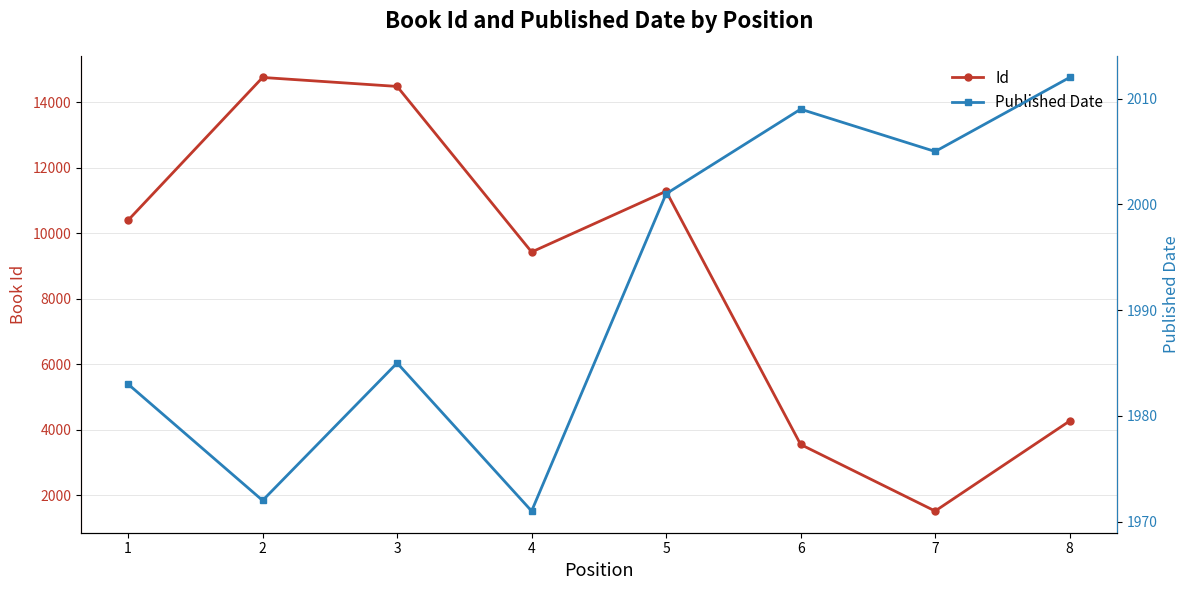

At which label does Published Date reach its minimum?

4